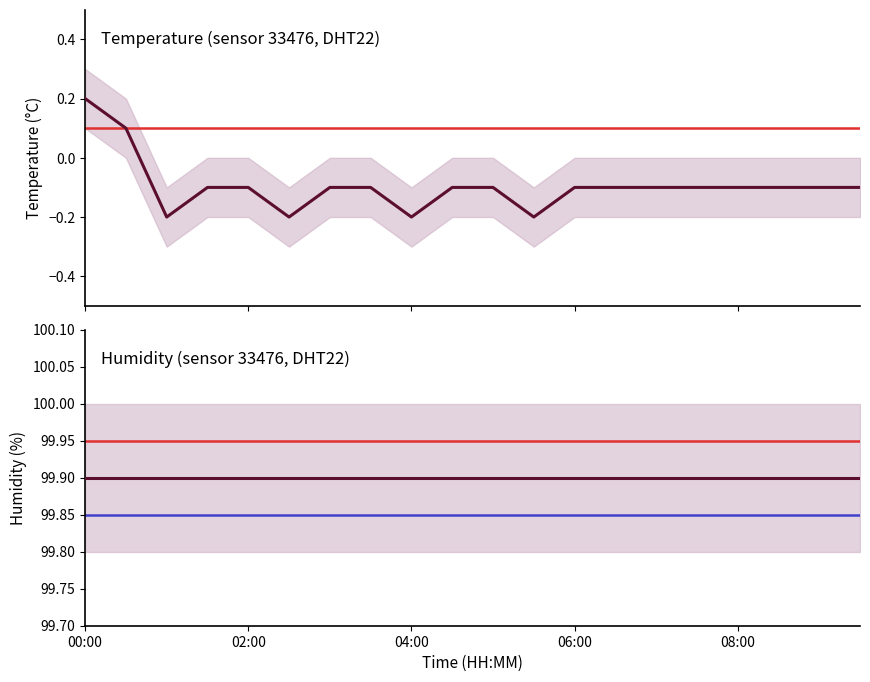

Rank the categories by value from highest to lowest.

00:00, 00:30, 01:30, 02:00, 03:00, 03:30, 04:30, 05:00, 06:00, 06:30, 07:00, 07:30, 08:00, 08:30, 09:00, 09:30, 01:00, 02:30, 04:00, 05:30